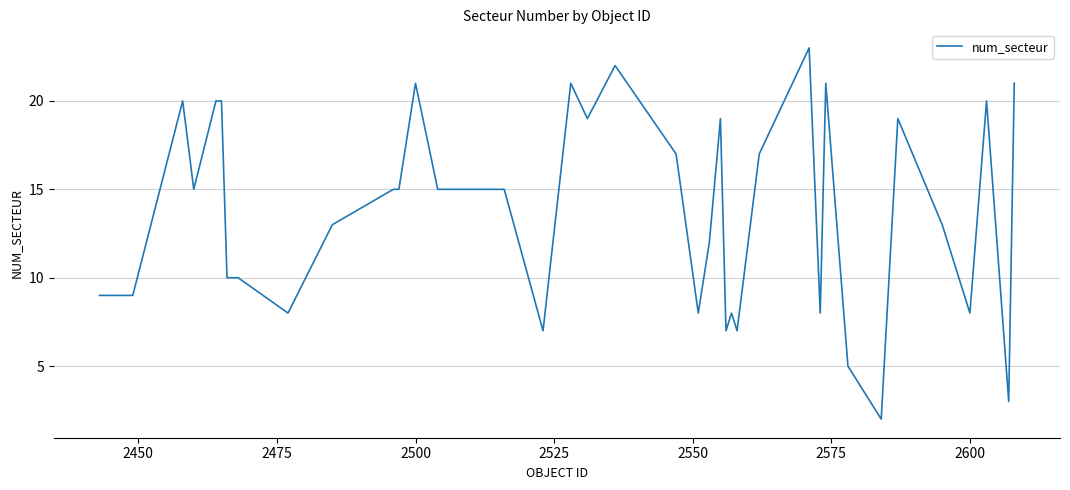

What is the greatest value displayed?

23